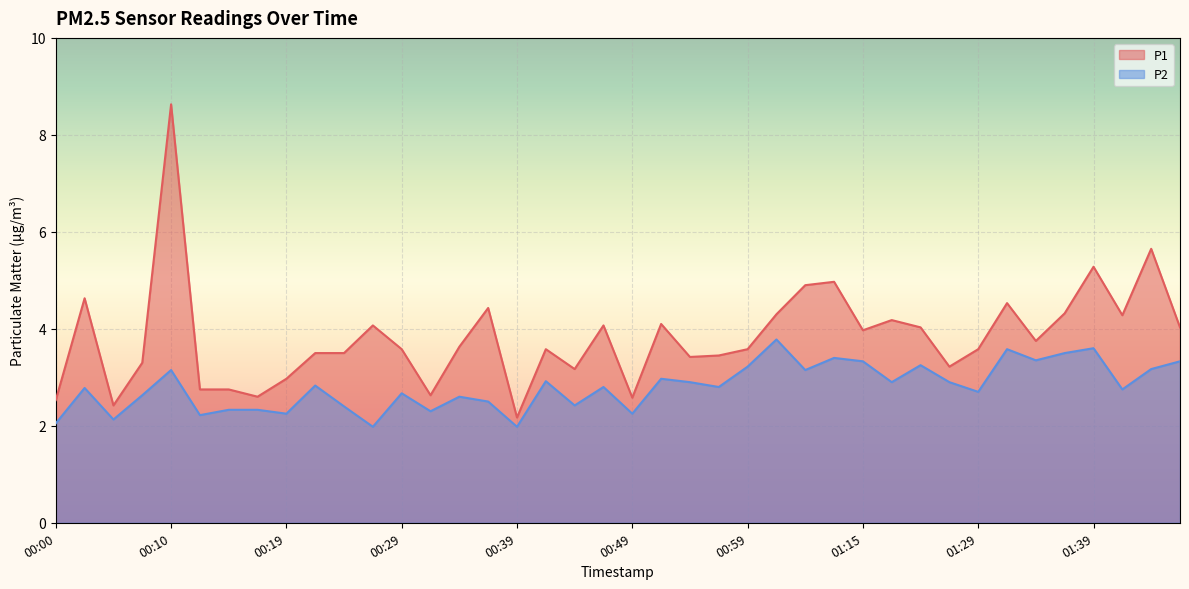

The value of P1 at 00:59 is 1.7. True or false?

False